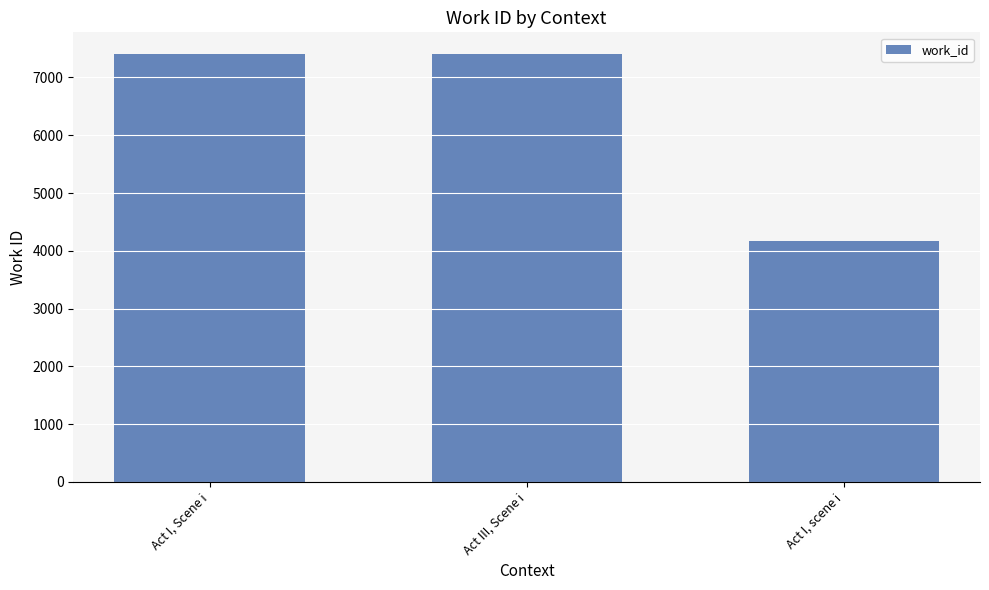

Reading left to right, extract all data points from this chart.

7410	7410	4177